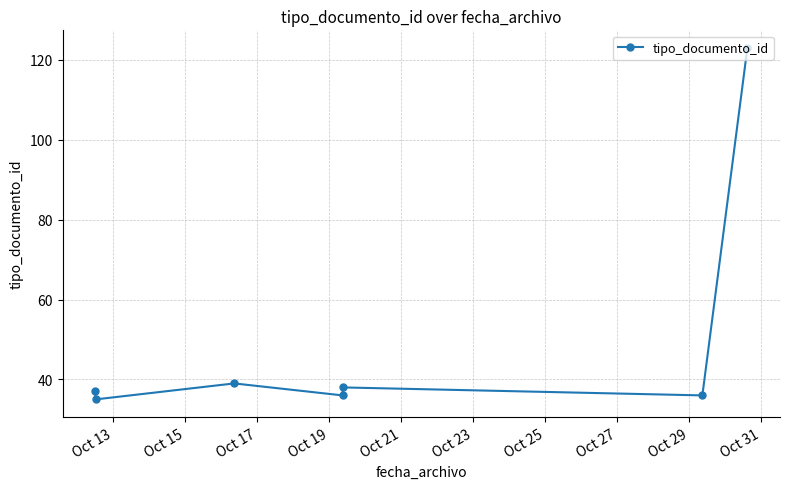

What is the difference between the maximum and minimum values?

88